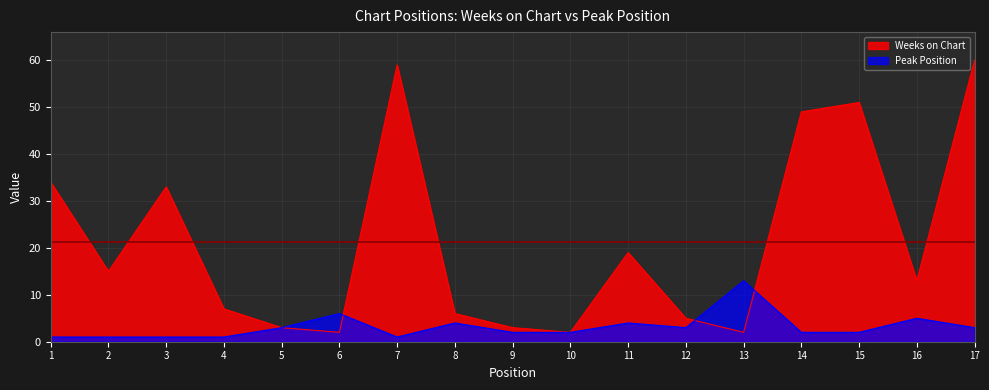

Where is Weeks on Chart nearest to the value 31?

3